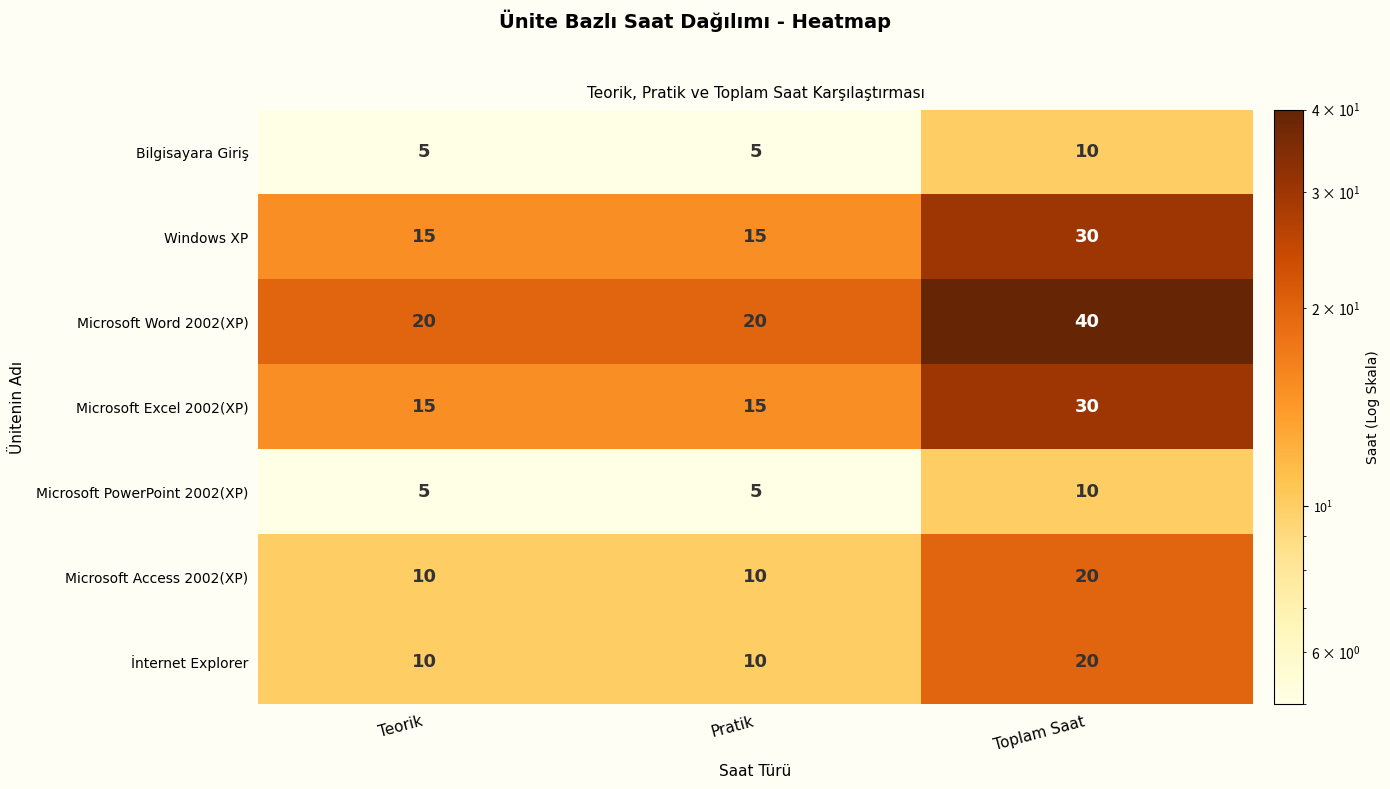

Which series changed the most between Pratik and Toplam Saat?

Microsoft Word 2002(XP)